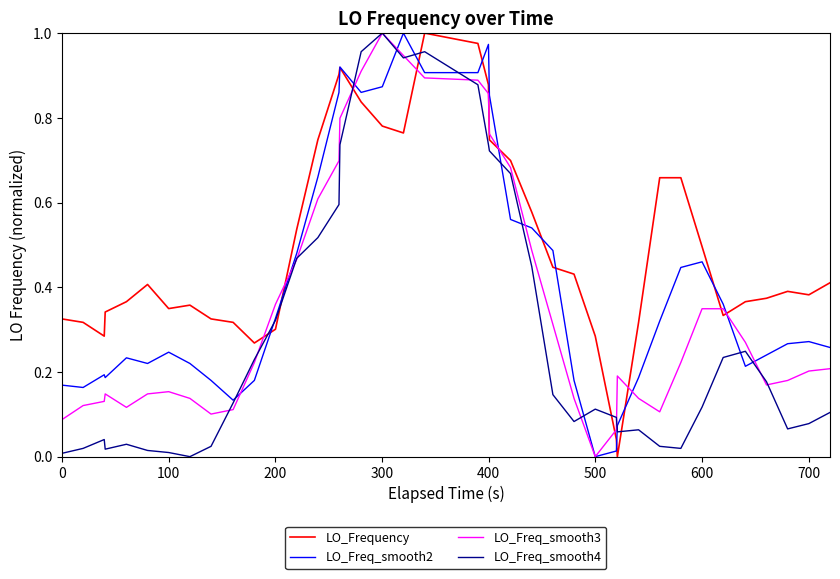

How many lines are shown in the chart?

4